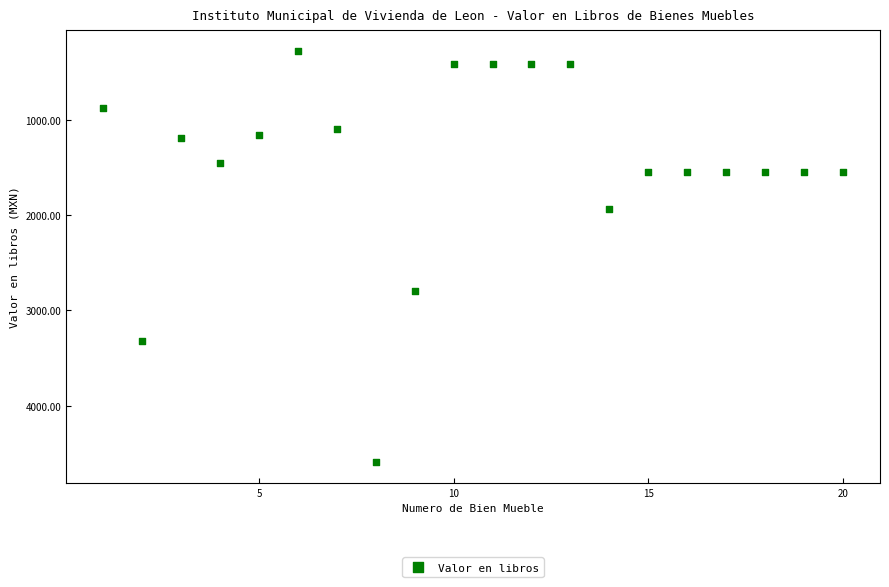

What Y value in the scatter plot is closest to 2433?

2800.0